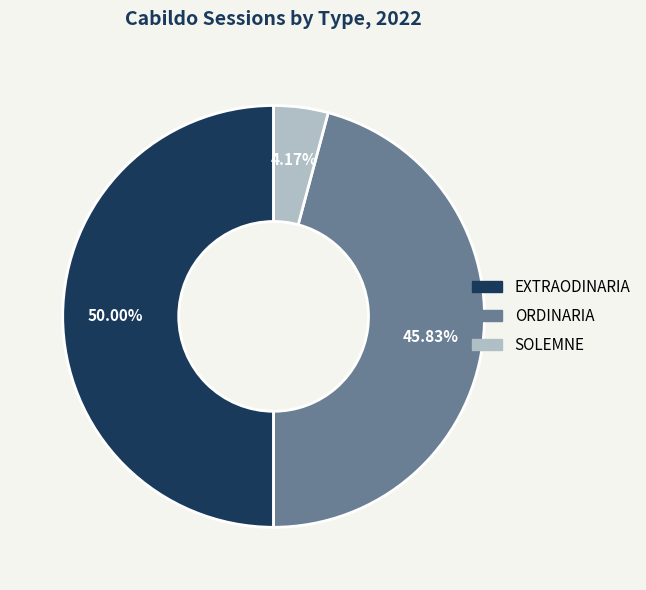

Which has a higher value, SOLEMNE or ORDINARIA?

ORDINARIA